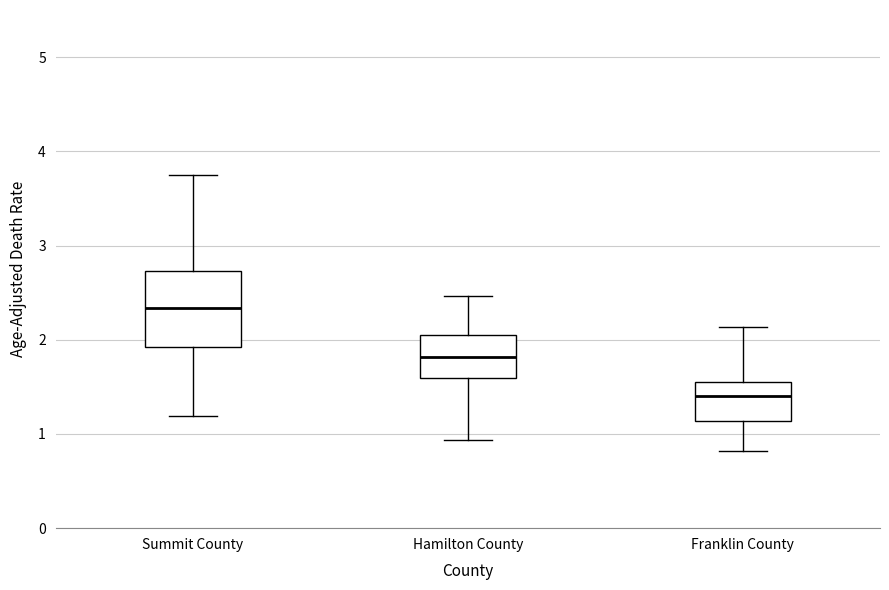

Reading left to right, read every box against the y-axis: the position of its median line, the range the box covers, and the ends of its whiskers. The values are not printed on the chart, so give them approximately, as read against the axis.

Summit County: median 2.3, box 1.9 to 2.7, whiskers 1.2 to 3.8
Hamilton County: median 1.8, box 1.6 to 2.0, whiskers 0.9 to 2.5
Franklin County: median 1.4, box 1.1 to 1.6, whiskers 0.8 to 2.1